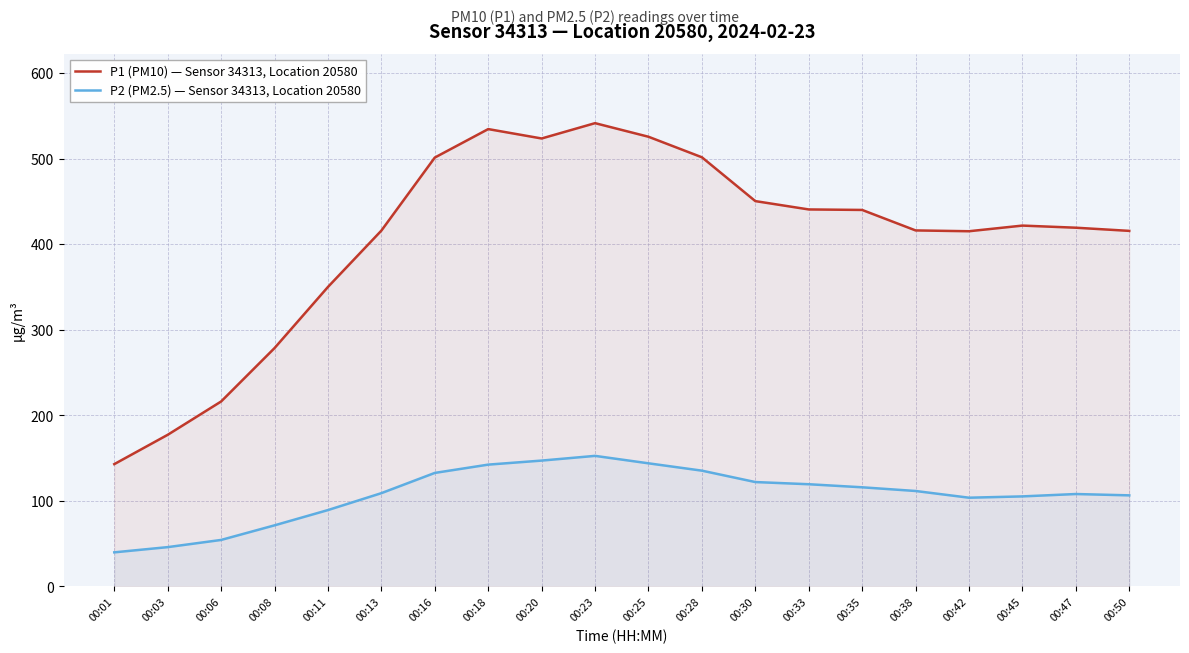

Reading right to left, list all the values displayed in this chart.

P1 (PM10) — Sensor 34313, Location 20580: 415.6	419.2	421.7	415.1	416.1	440.0	440.6	450.4	501.6	525.6	541.5	523.5	534.5	501.2	415.9	350.0	278.6	216.1	177.2	142.9
P2 (PM2.5) — Sensor 34313, Location 20580: 106.4	108.0	105.2	103.7	111.5	115.8	119.4	122.0	135.3	143.8	152.6	147.1	142.3	132.6	109.0	89.2	71.3	54.3	45.9	39.8